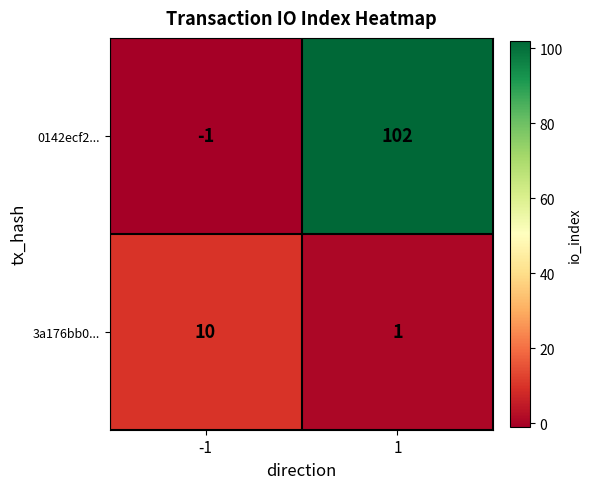

What is the sum of all 3a176bb0... values?

11